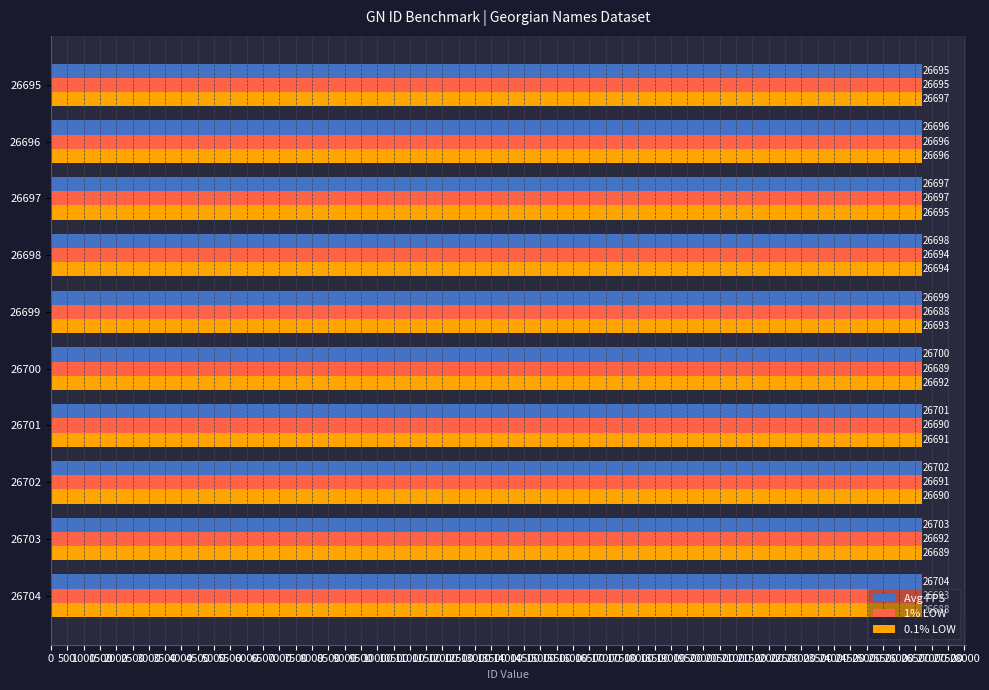

What is the minimum value shown in the chart?

26688